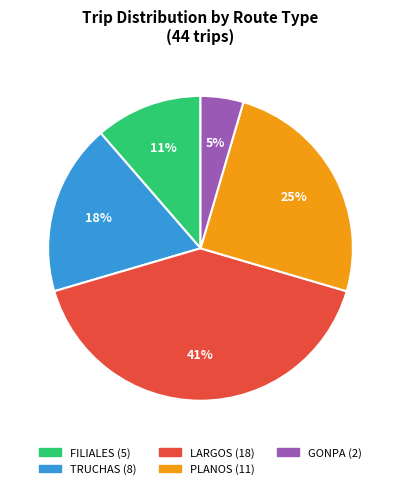

Is the sum of TRUCHAS and LARGOS greater than half?

Yes